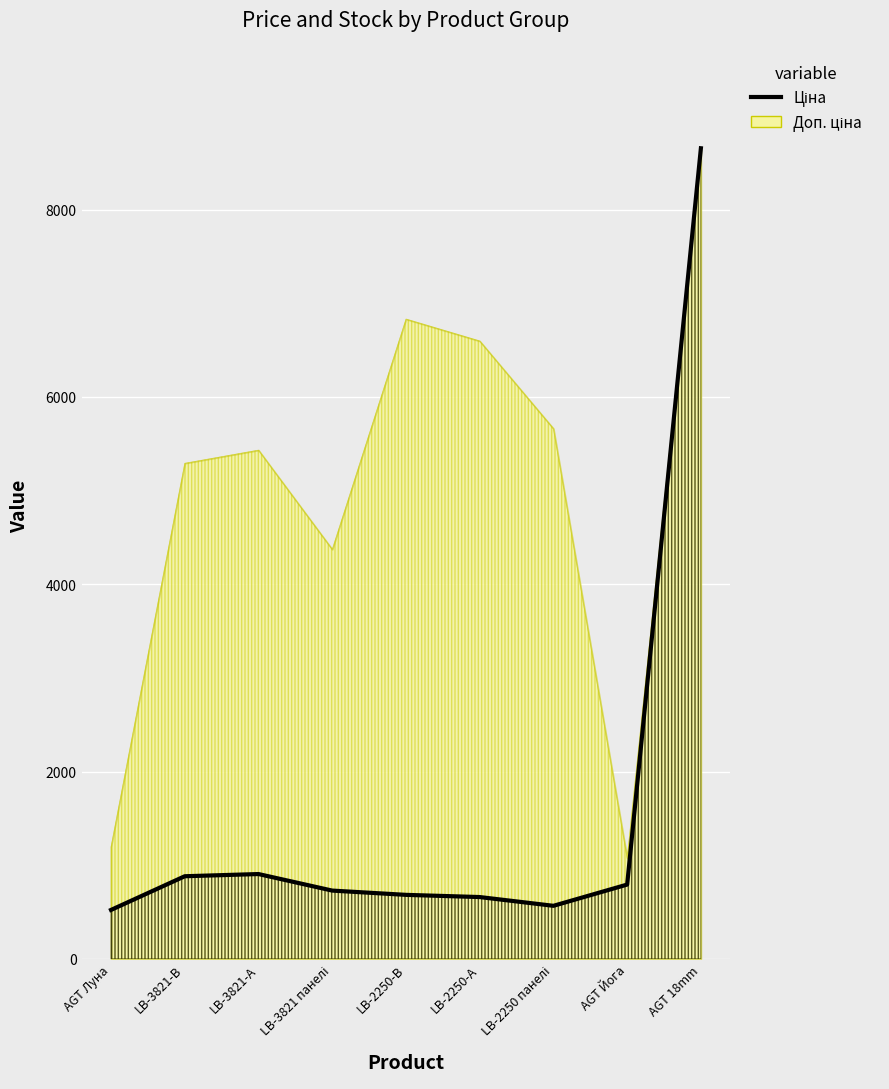

What is the difference between the maximum and second lowest values?

8090.0